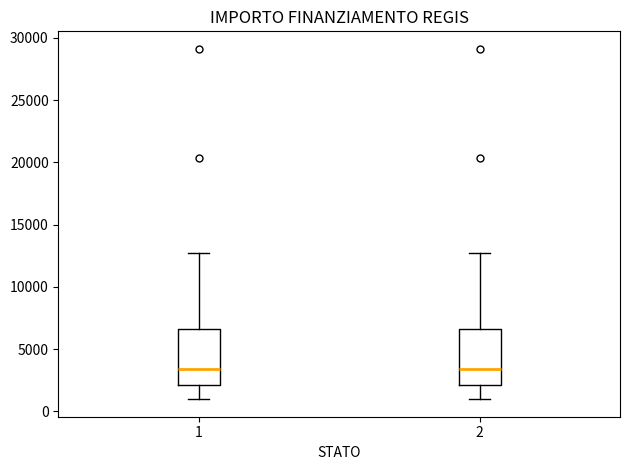

Reading left to right, read every box against the y-axis: the position of its median line, the range the box covers, and the ends of its whiskers. The values are not printed on the chart, so give them approximately, as read against the axis.

1: median 3500, box 2000 to 6500, whiskers 1000 to 12500
2: median 3500, box 2000 to 6500, whiskers 1000 to 12500